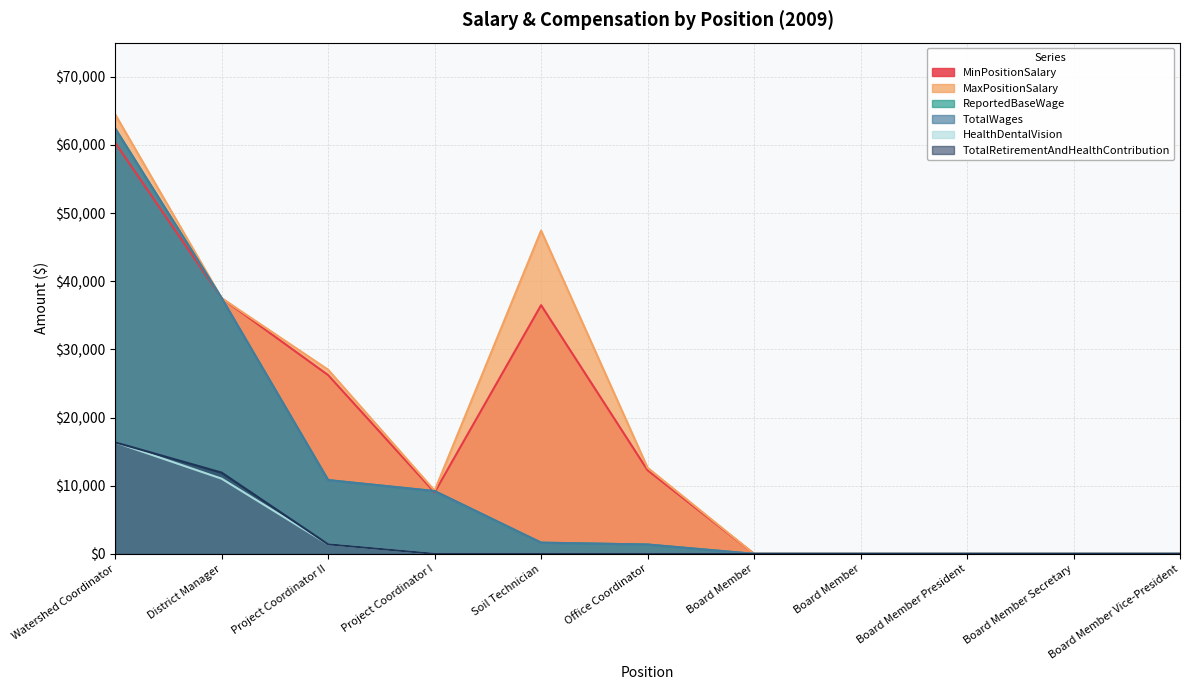

What is the sum of the MaxPositionSalary values at Project Coordinator II and Office Coordinator?

39645